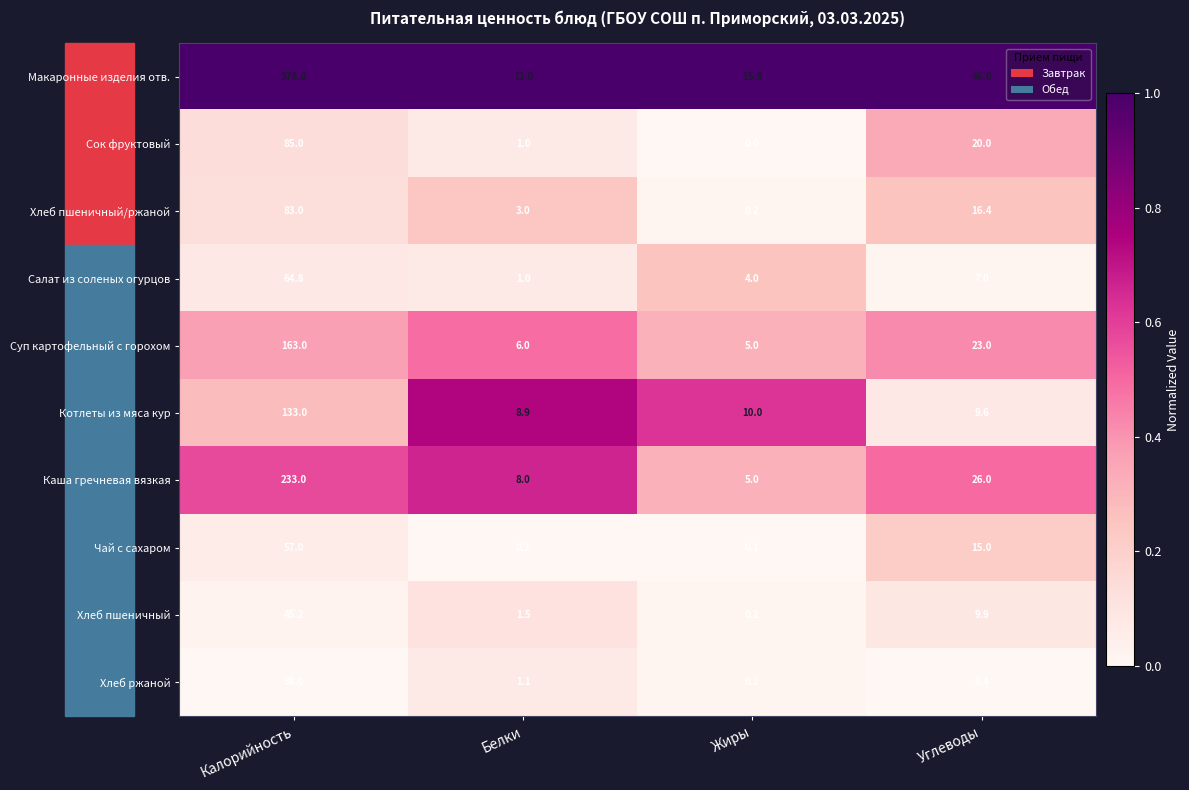

Which series has the largest total across all categories?

Макаронные изделия отв.